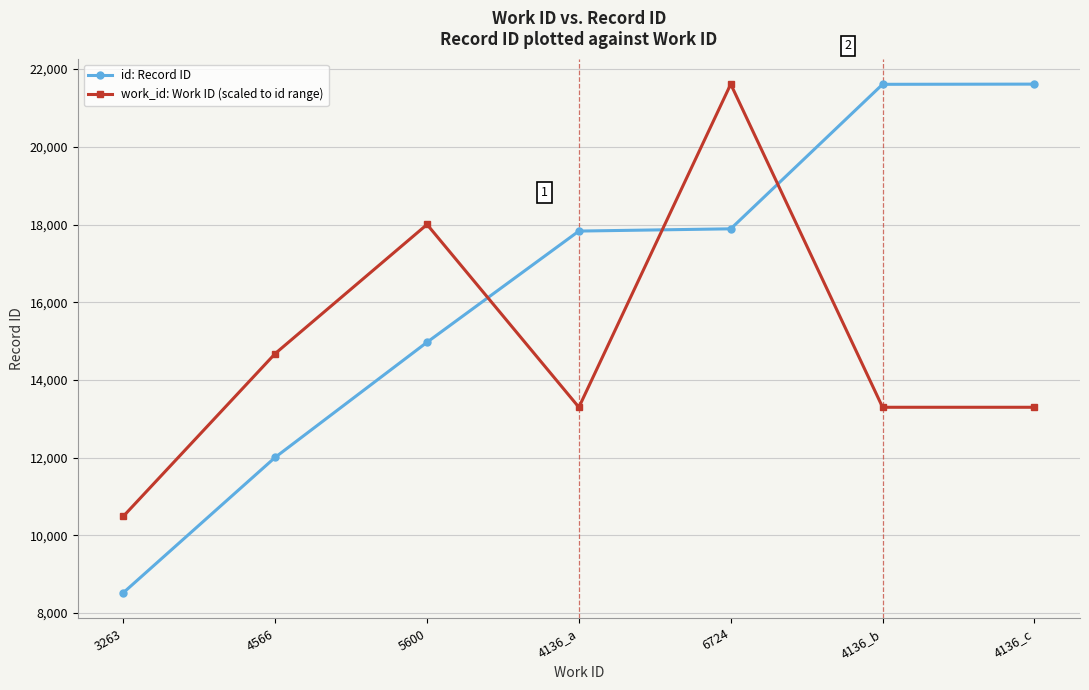

How many lines are shown in the chart?

2